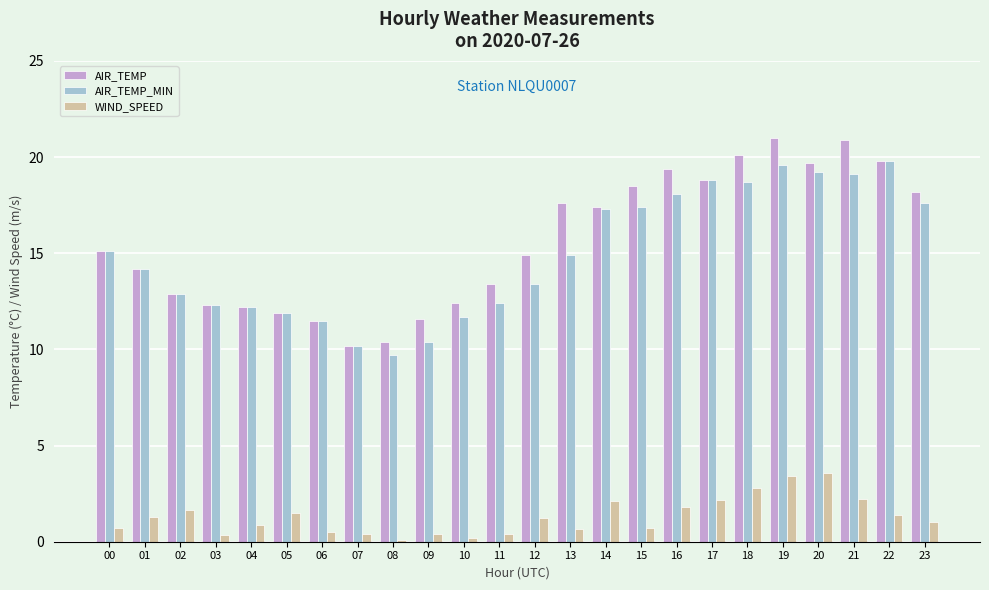

What is the difference between the maximum and minimum values in the AIR_TEMP_MIN series?

10.1